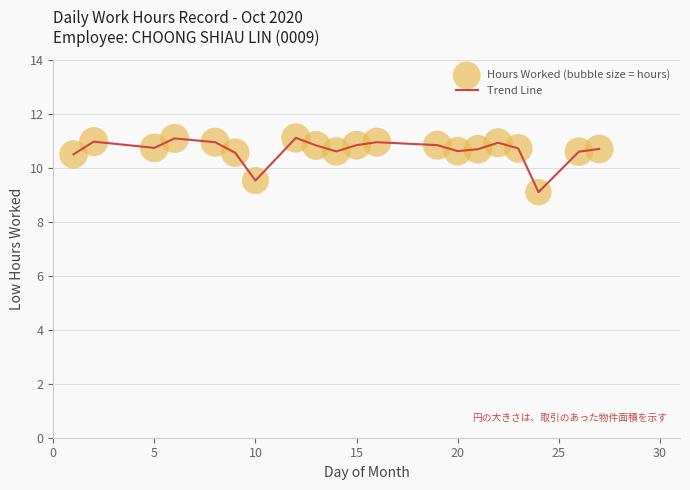

What is the minimum value shown in the chart?

9.1